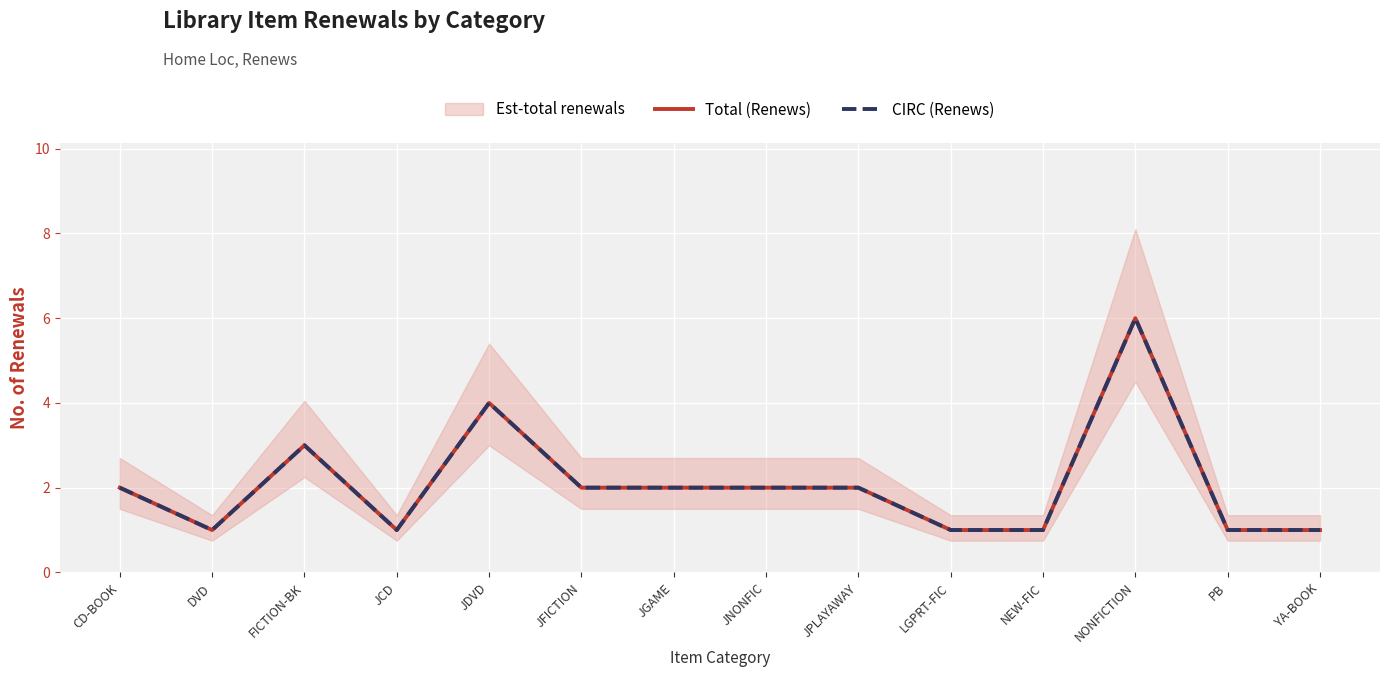

What position from the left is PB?

13